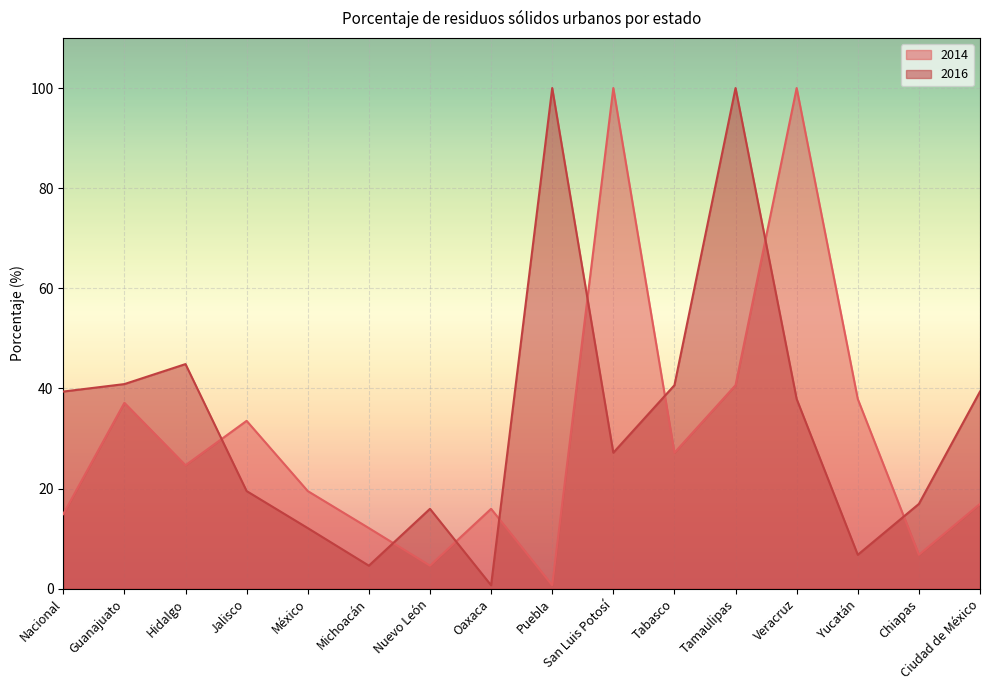

What is the average value of the 2014 series?

30.8